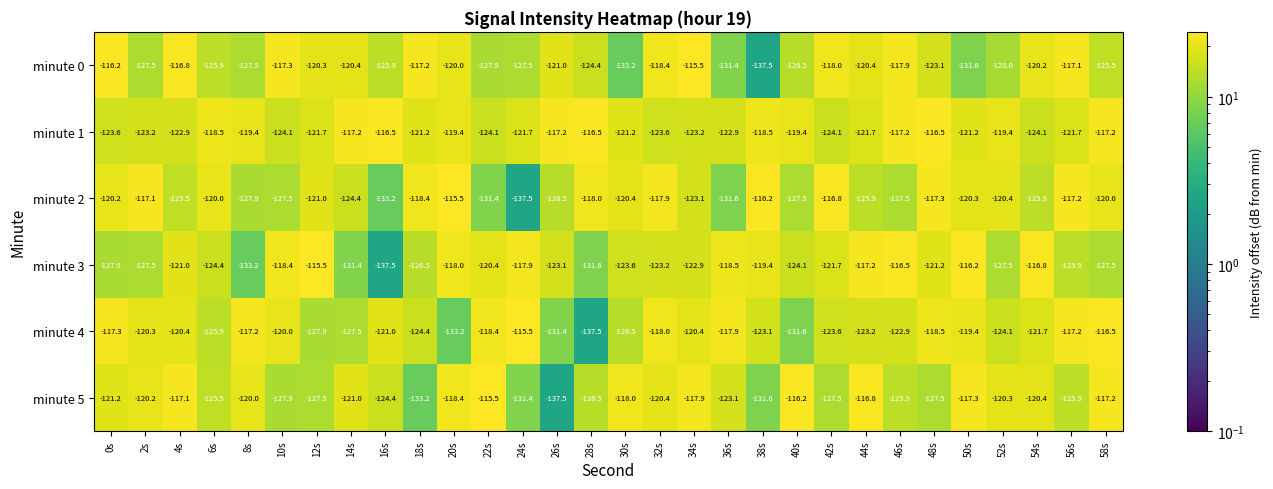

What is the sum of the minute 4 values at 50s and 12s?

-247.3